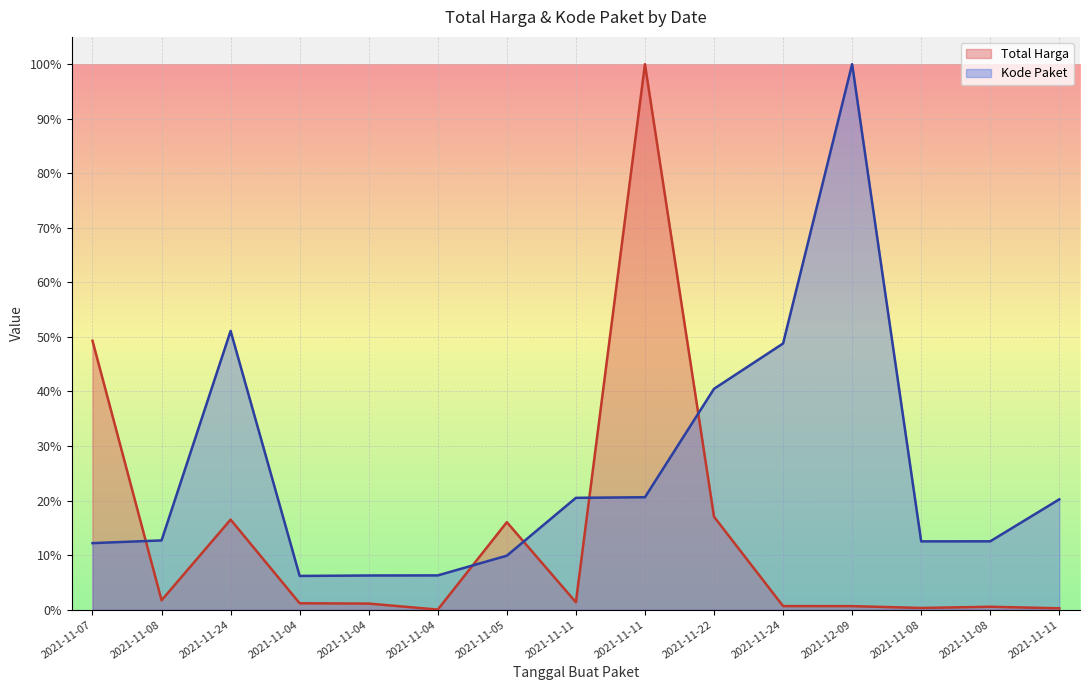

How many lines are shown in the chart?

2